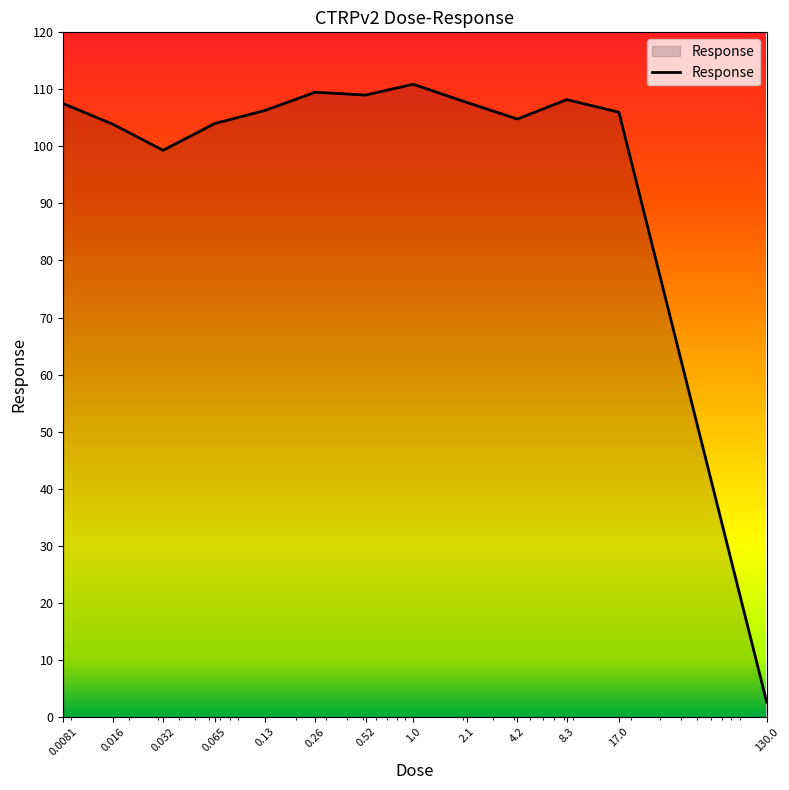

What is the maximum value shown in the chart?

110.9